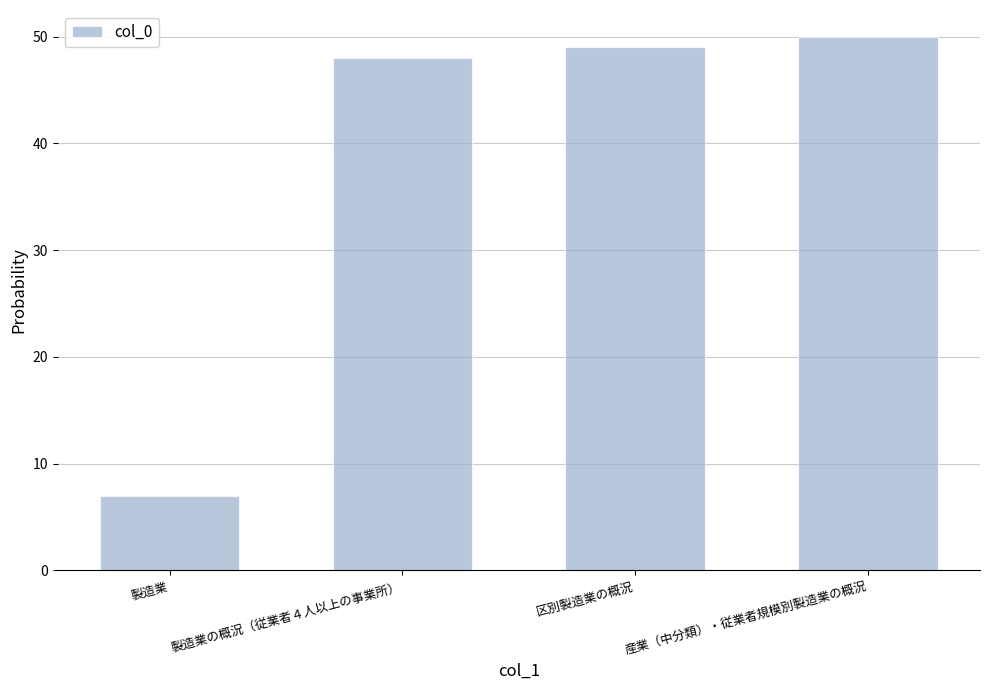

What position from the left is 産業（中分類）・従業者規模別製造業の概況?

4